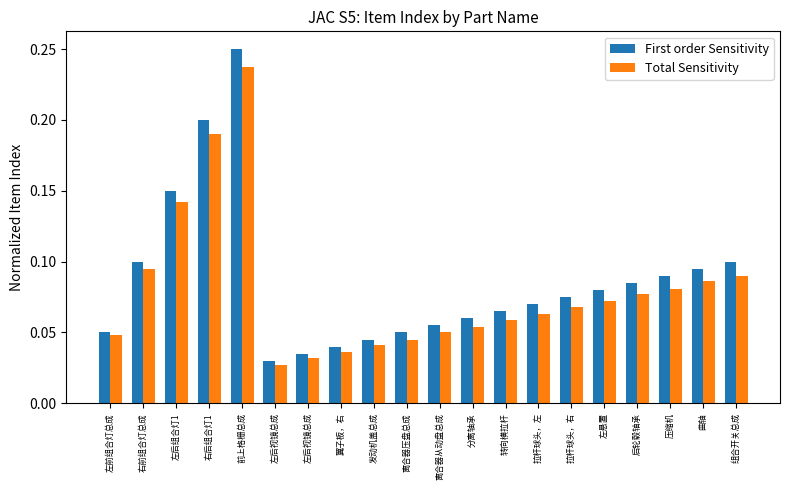

Reading right to left, extract all data points from this chart.

First order Sensitivity: 组合开关总成=0.1	曲轴=0.1	压缩机=0.1	后轮毂轴承=0.1	左悬置=0.1	拉杆球头，右=0.1	拉杆球头，左=0.1	转向横拉杆=0.1	分离轴承=0.1	离合器从动盘总成=0.1	离合器压盘总成=0.1	发动机盖总成=0.0	翼子板，右=0.0	左后视镜总成=0.0	左后视镜总成=0.0	前上格栅总成=0.2	右后组合灯1=0.2	左后组合灯1=0.1	右前组合灯总成=0.1	左前组合灯总成=0.1
Total Sensitivity: 组合开关总成=0.1	曲轴=0.1	压缩机=0.1	后轮毂轴承=0.1	左悬置=0.1	拉杆球头，右=0.1	拉杆球头，左=0.1	转向横拉杆=0.1	分离轴承=0.1	离合器从动盘总成=0.1	离合器压盘总成=0.0	发动机盖总成=0.0	翼子板，右=0.0	左后视镜总成=0.0	左后视镜总成=0.0	前上格栅总成=0.2	右后组合灯1=0.2	左后组合灯1=0.1	右前组合灯总成=0.1	左前组合灯总成=0.0